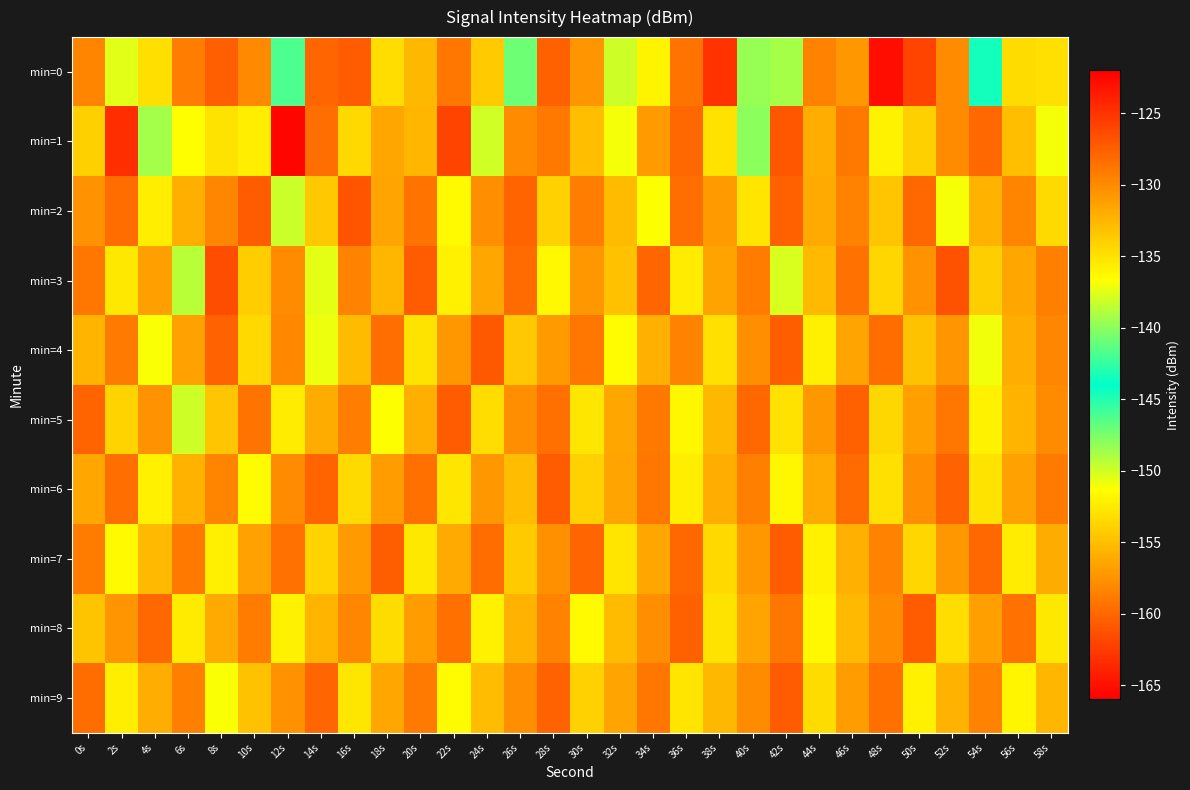

Rank the series by their maximum value, from lowest to highest.

min=5, min=7, min=8, min=6, min=9, min=4, min=2, min=3, min=1, min=0